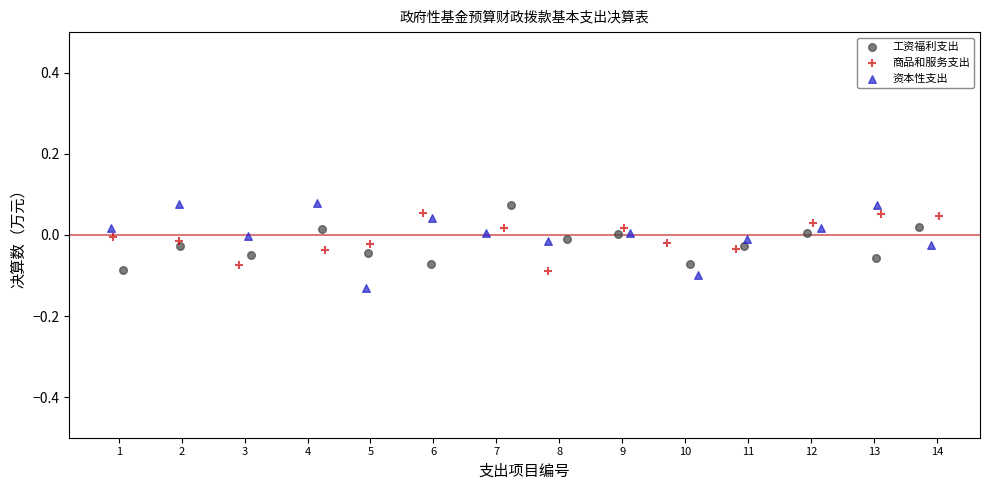

Which series has the widest spread of Y values?

资本性支出